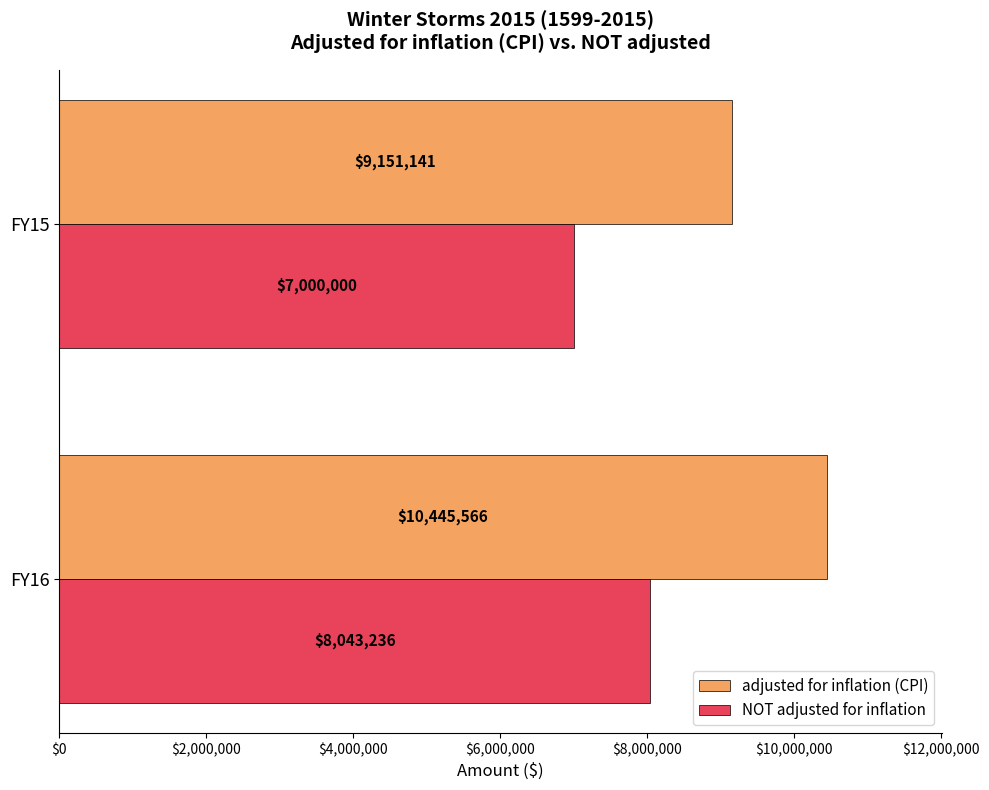

True or false: NOT adjusted for inflation has a value of 8043236 at FY16.

True